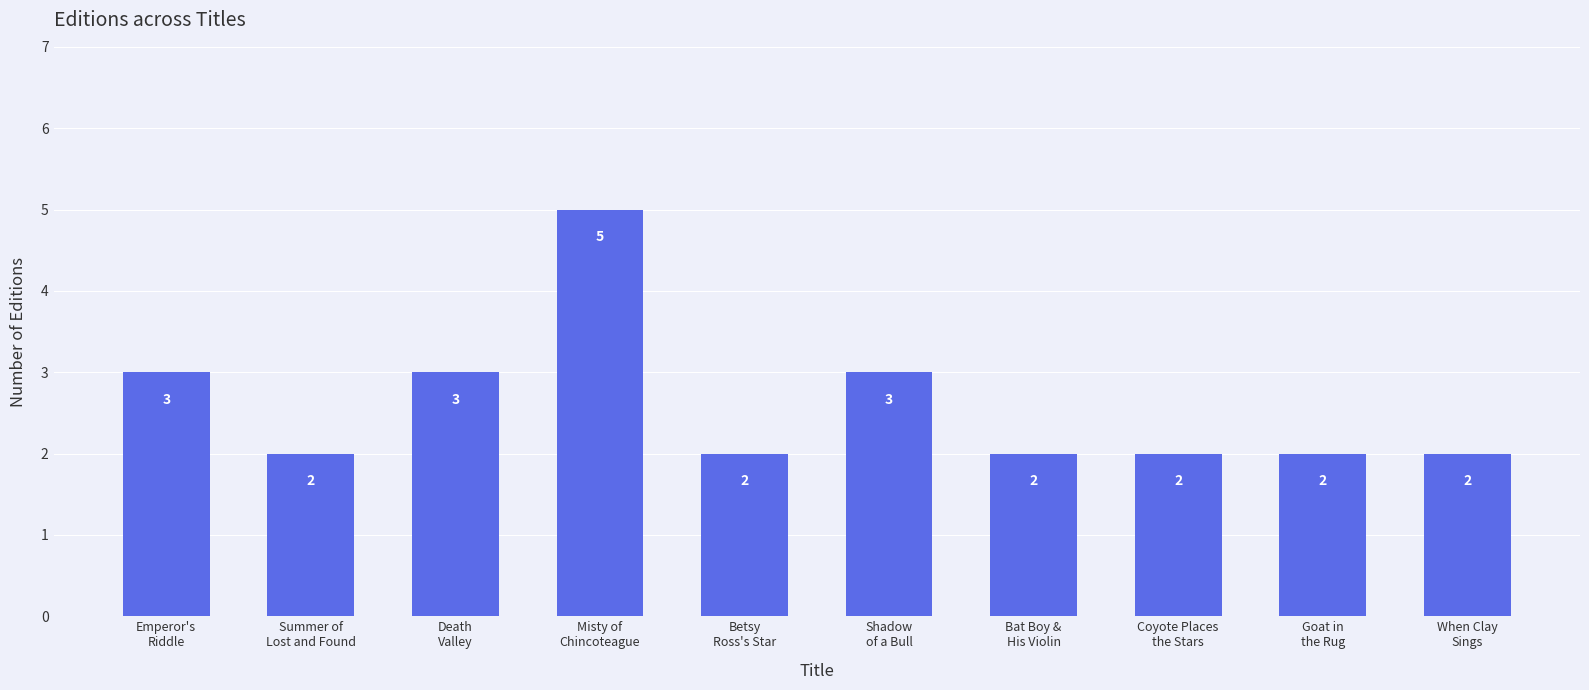

What is the minimum value shown in the chart?

2